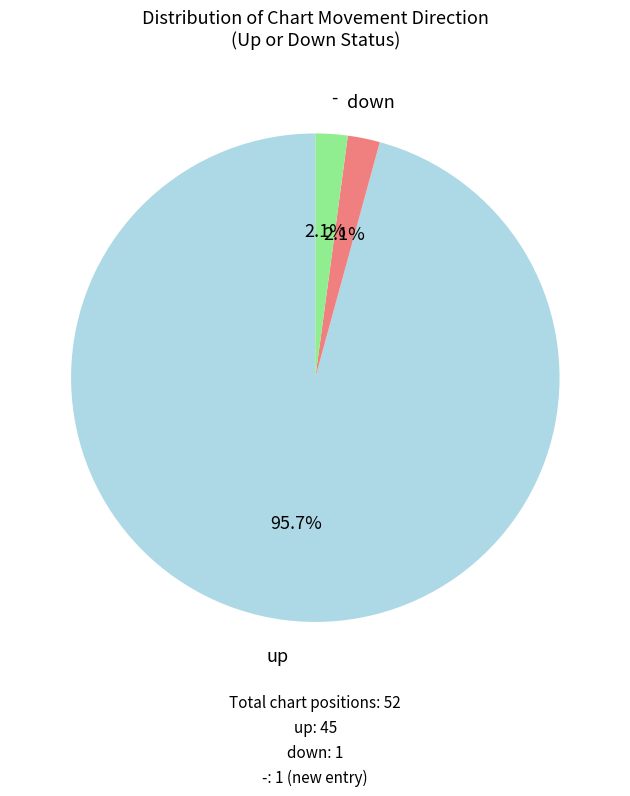

Is there any slice that represents more than half of the pie?

Yes